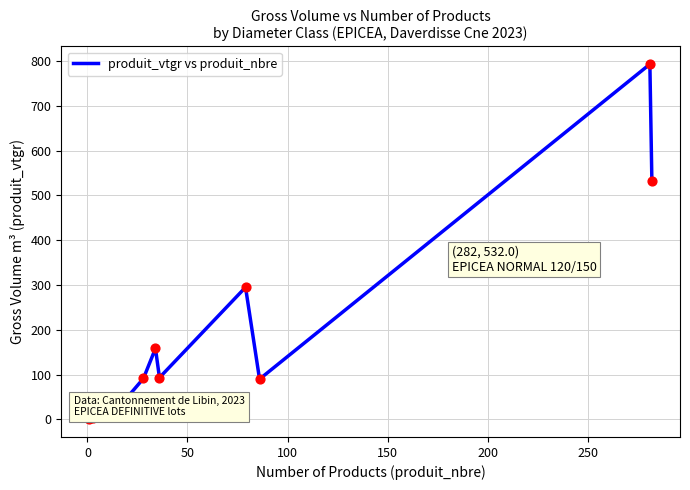

What is the greatest value displayed?

793.0